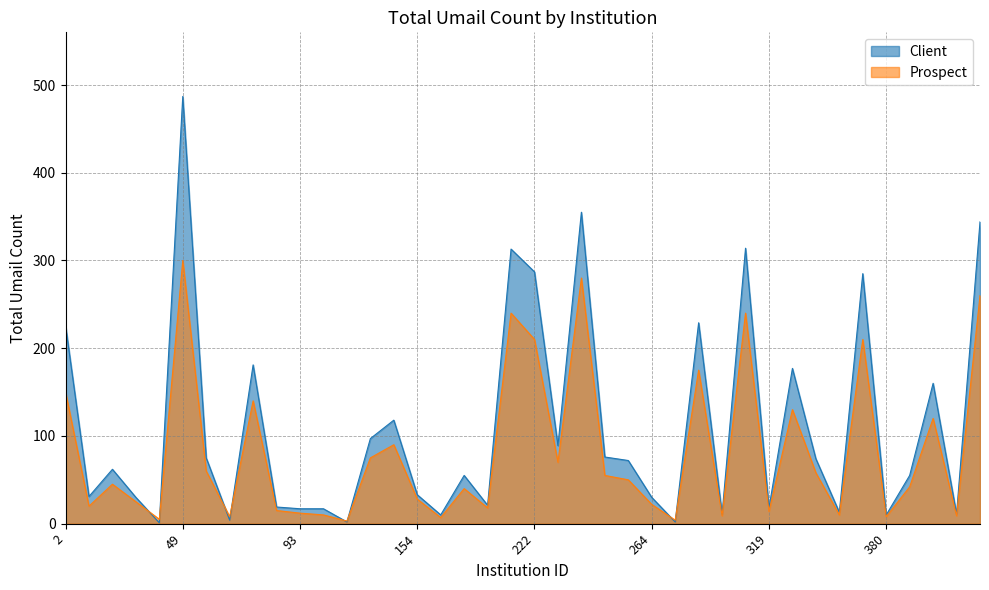

What is the value of the Client point at the 12th from the left?

17